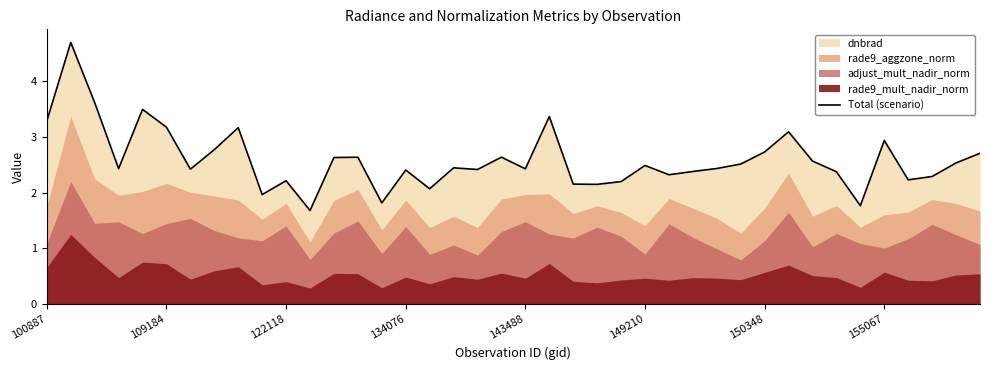

What is the maximum value for Total (scenario)?

4.7